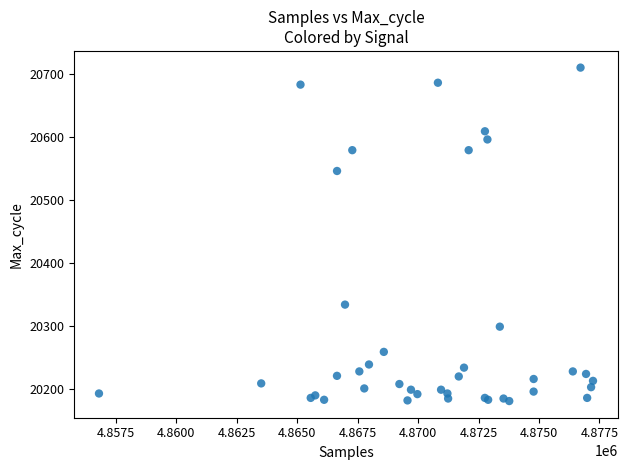

What Y value in the scatter plot is closest to 20445?

20546